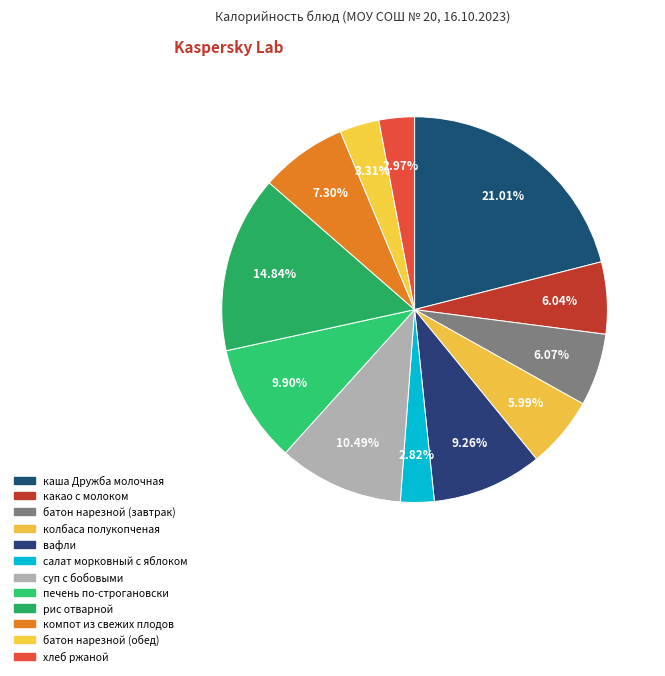

How many segments does this pie chart have?

12